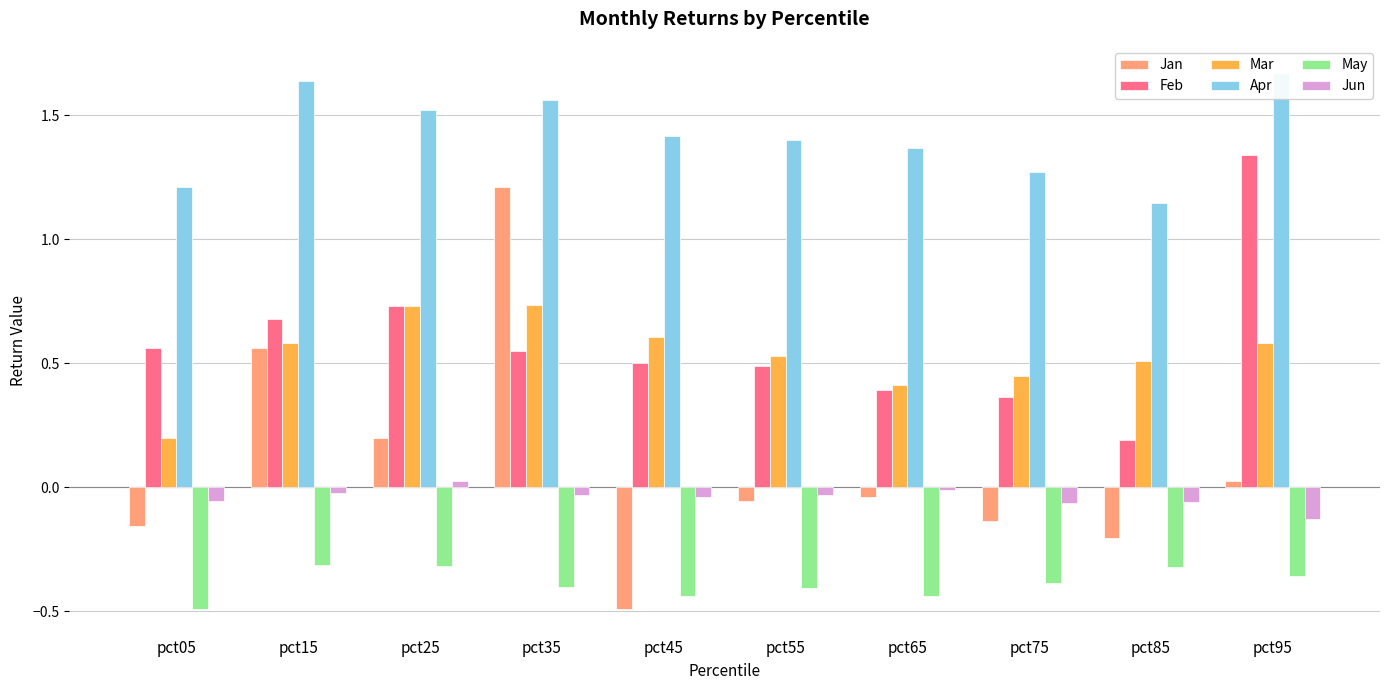

Reading left to right, what are all the values shown in this chart?

Jan: -0.2	0.6	0.2	1.2	-0.5	-0.1	-0.0	-0.1	-0.2	0.0
Feb: 0.6	0.7	0.7	0.6	0.5	0.5	0.4	0.4	0.2	1.3
Mar: 0.2	0.6	0.7	0.7	0.6	0.5	0.4	0.5	0.5	0.6
Apr: 1.2	1.6	1.5	1.6	1.4	1.4	1.4	1.3	1.1	1.7
May: -0.5	-0.3	-0.3	-0.4	-0.4	-0.4	-0.4	-0.4	-0.3	-0.4
Jun: -0.1	-0.0	0.0	-0.0	-0.0	-0.0	-0.0	-0.1	-0.1	-0.1